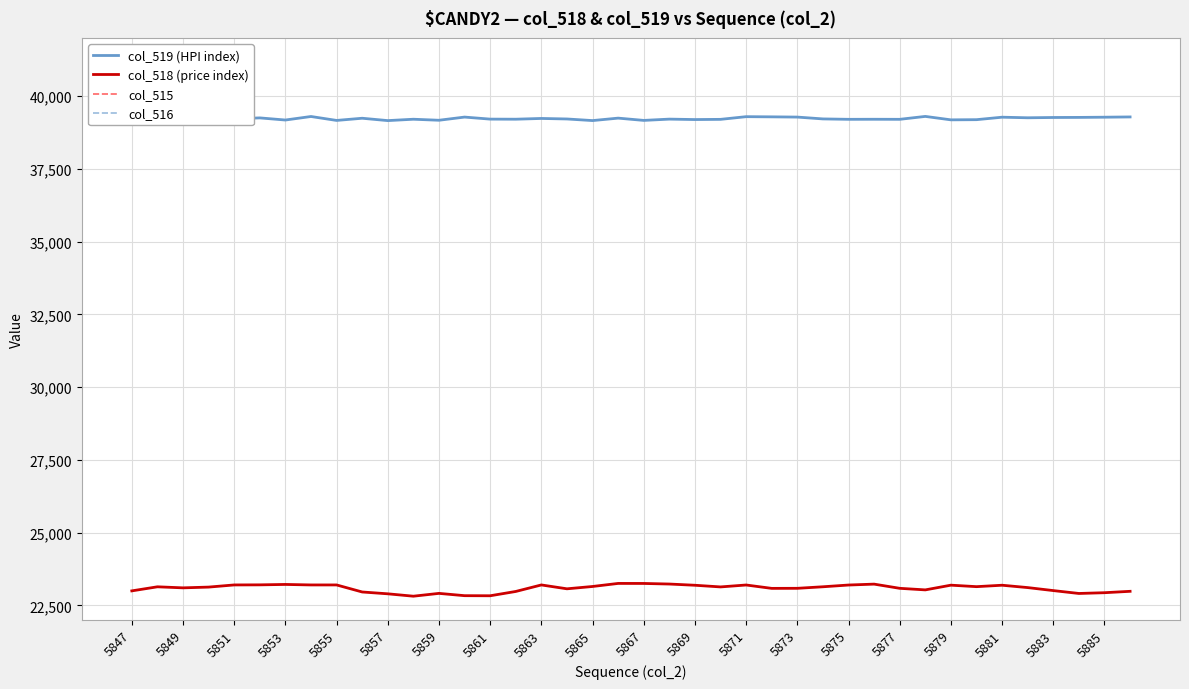

Where is the first local minimum for col_515?

5848